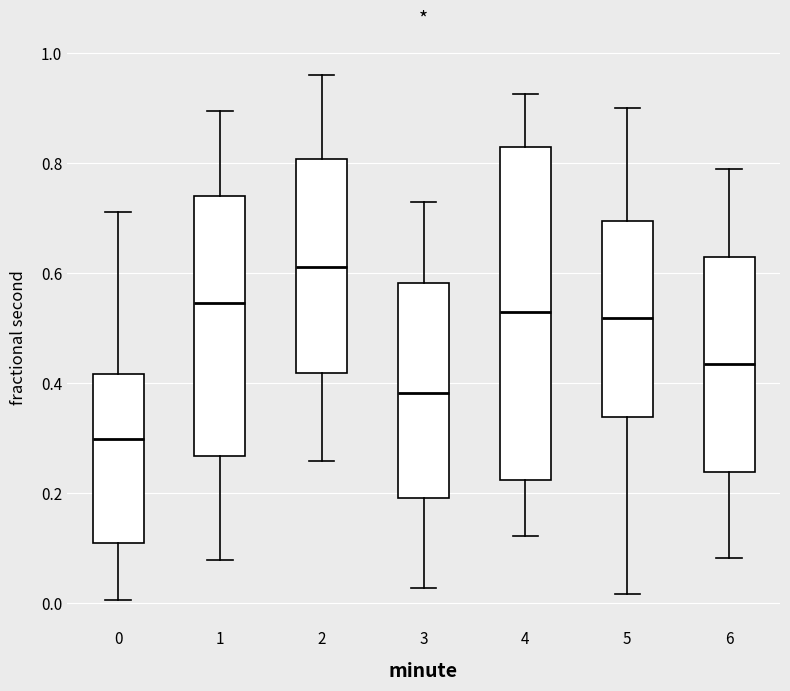

Reading left to right, transcribe this box plot: for each box, give where its median line is, the range the box spans, and where its two whiskers end, as read against the y-axis. The values are not printed on the chart, so give them approximately, as read against the axis.

0: median 0.30, box 0.10 to 0.42, whiskers 0.00 to 0.72
1: median 0.54, box 0.26 to 0.74, whiskers 0.08 to 0.90
2: median 0.62, box 0.42 to 0.80, whiskers 0.26 to 0.96
3: median 0.38, box 0.20 to 0.58, whiskers 0.02 to 0.74
4: median 0.52, box 0.22 to 0.82, whiskers 0.12 to 0.92
5: median 0.52, box 0.34 to 0.70, whiskers 0.02 to 0.90
6: median 0.44, box 0.24 to 0.62, whiskers 0.08 to 0.78